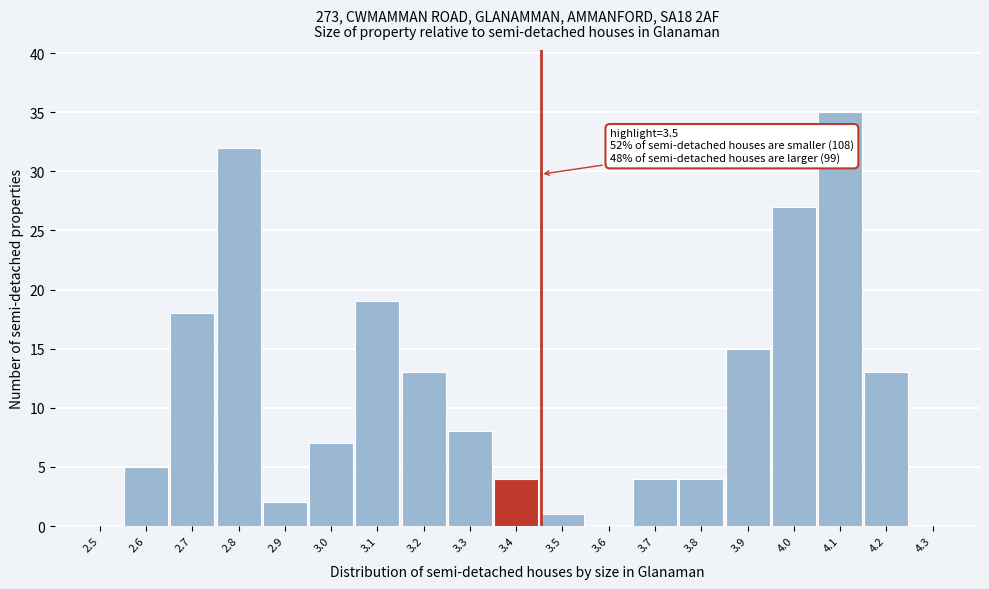

Reading right to left, list all the values displayed in this chart.

4.3=0	4.2=13	4.1=35	4.0=27	3.9=15	3.8=4	3.7=4	3.6=0	3.5=1	3.4=4	3.3=8	3.2=13	3.1=19	3.0=7	2.9=2	2.8=32	2.7=18	2.6=5	2.5=0